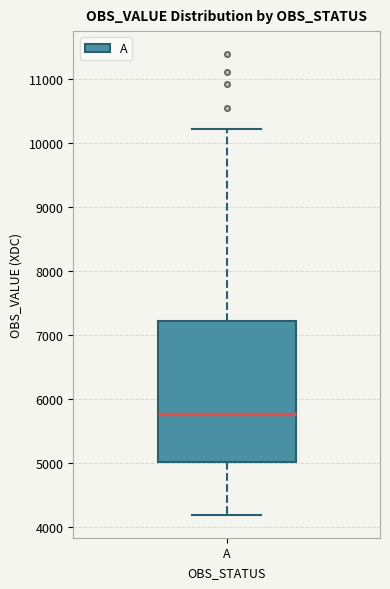

Transcribe this box plot: give where the median line is, the range the box spans, and where the two whiskers end, as read against the y-axis. The values are not printed on the chart, so give them approximately, as read against the axis.

median 5800, box 5000 to 7200, whiskers 4200 to 10200